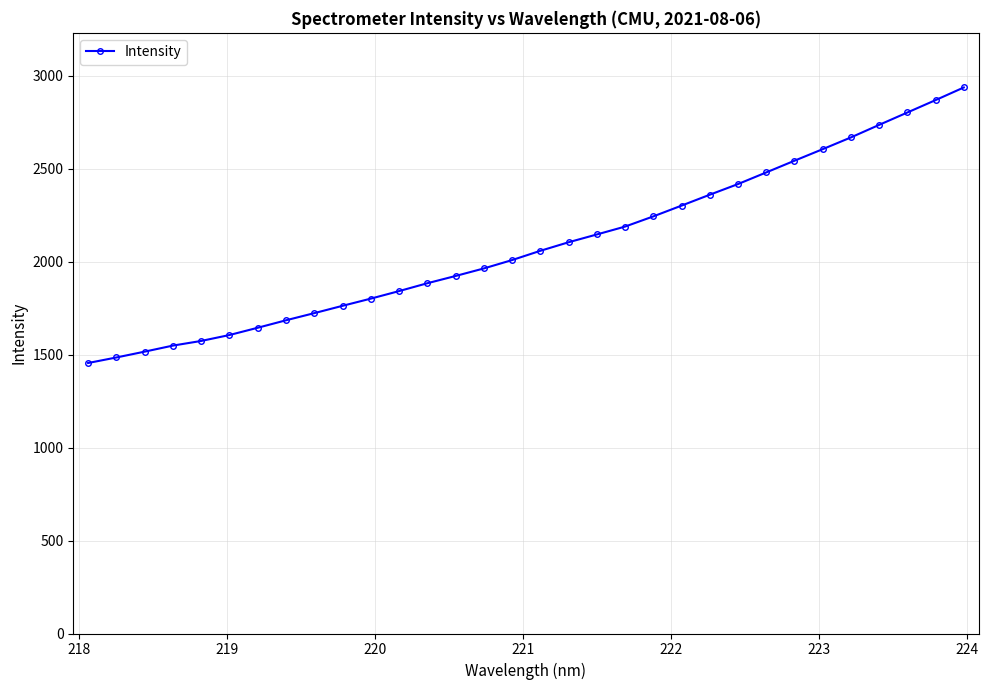

Does the chart display data point markers on the line(s)?

Yes